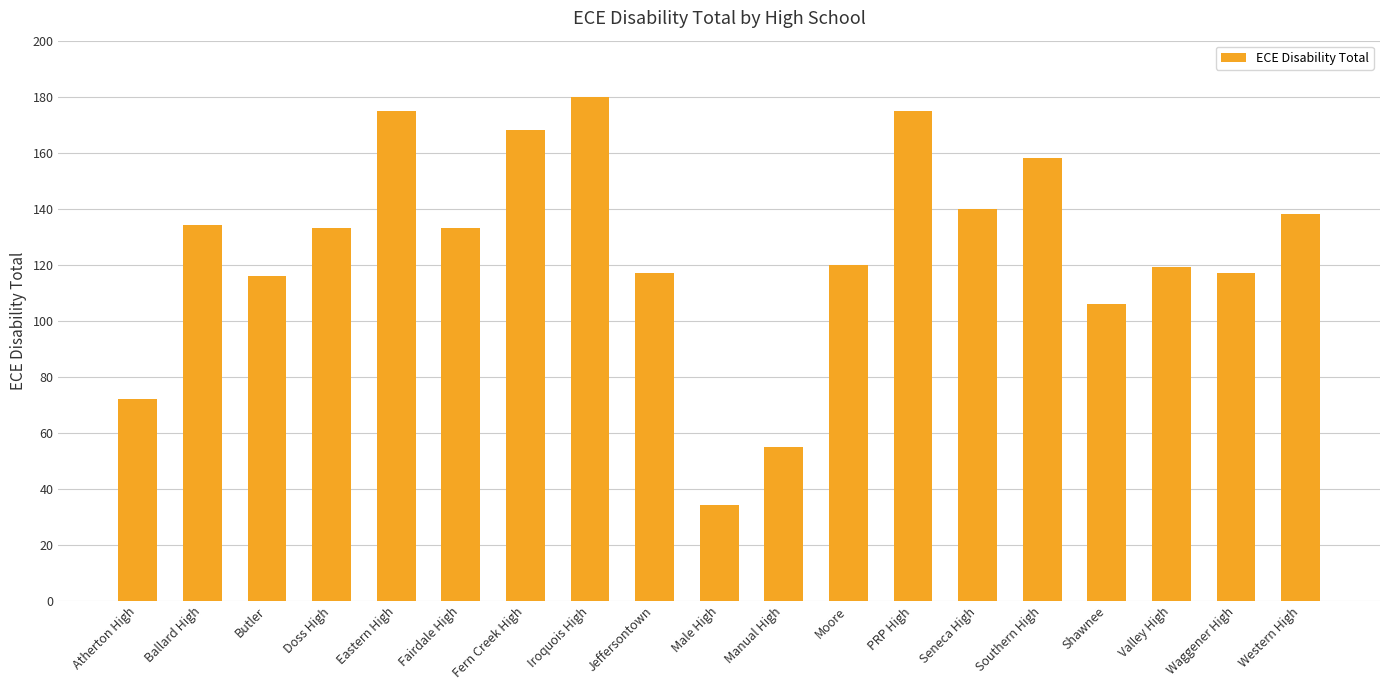

What is the difference between the values at Ballard High and Seneca High?

6